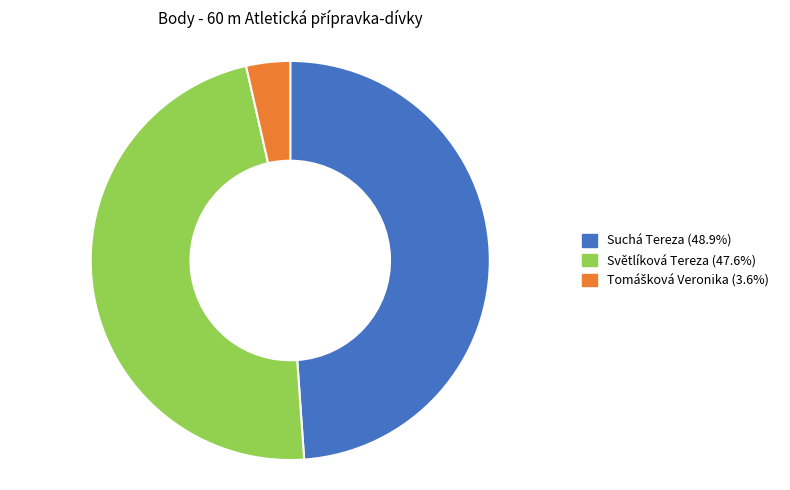

What is the largest slice in the pie chart?

Suchá Tereza